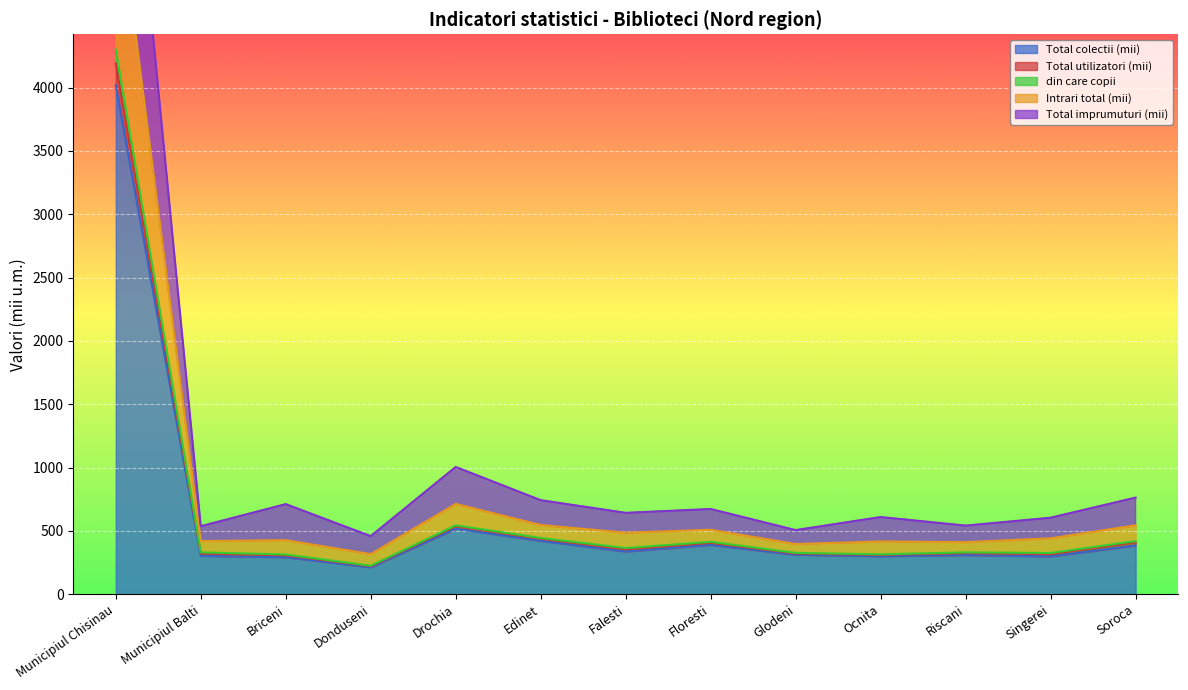

Where is the first local minimum for din care copii?

Donduseni